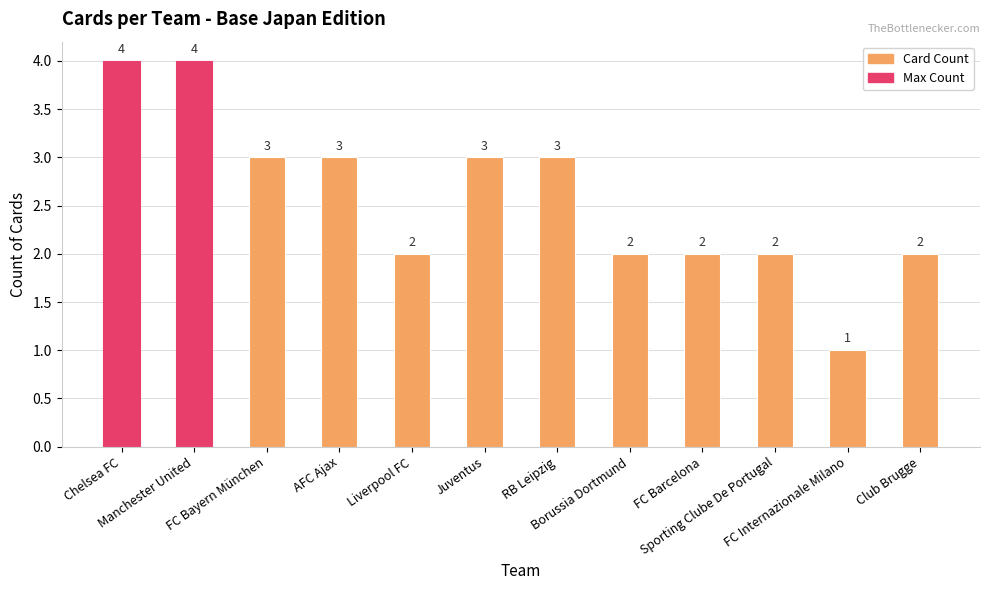

How many values are between 2 and 3?

9